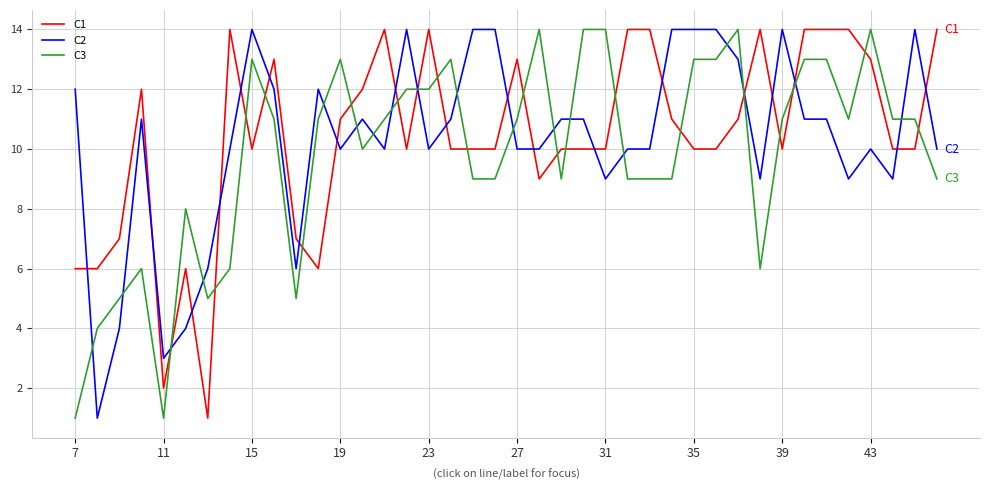

What is the greatest value displayed?

14